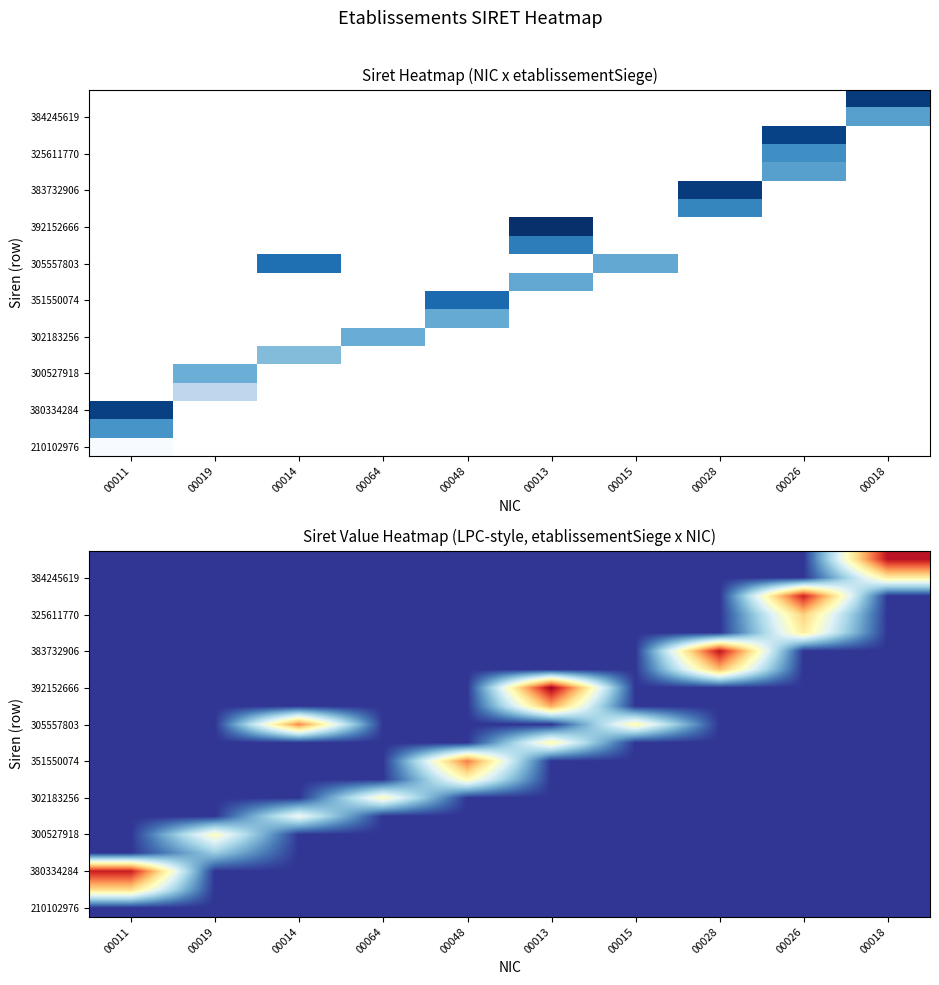

At which category does the chart reach its peak across all series?

00013